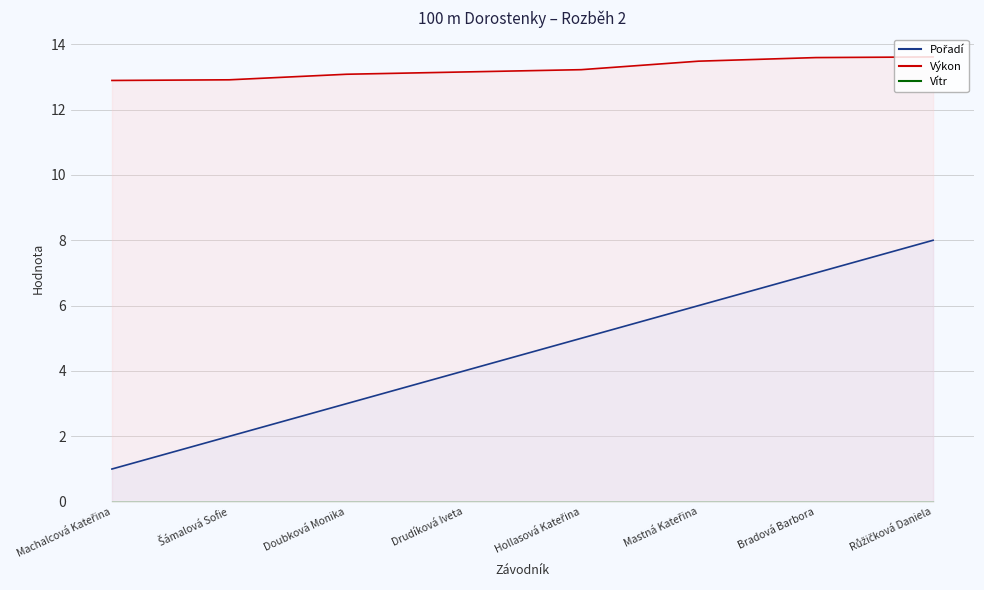

What is the sum of all Pořadí values?

36.0